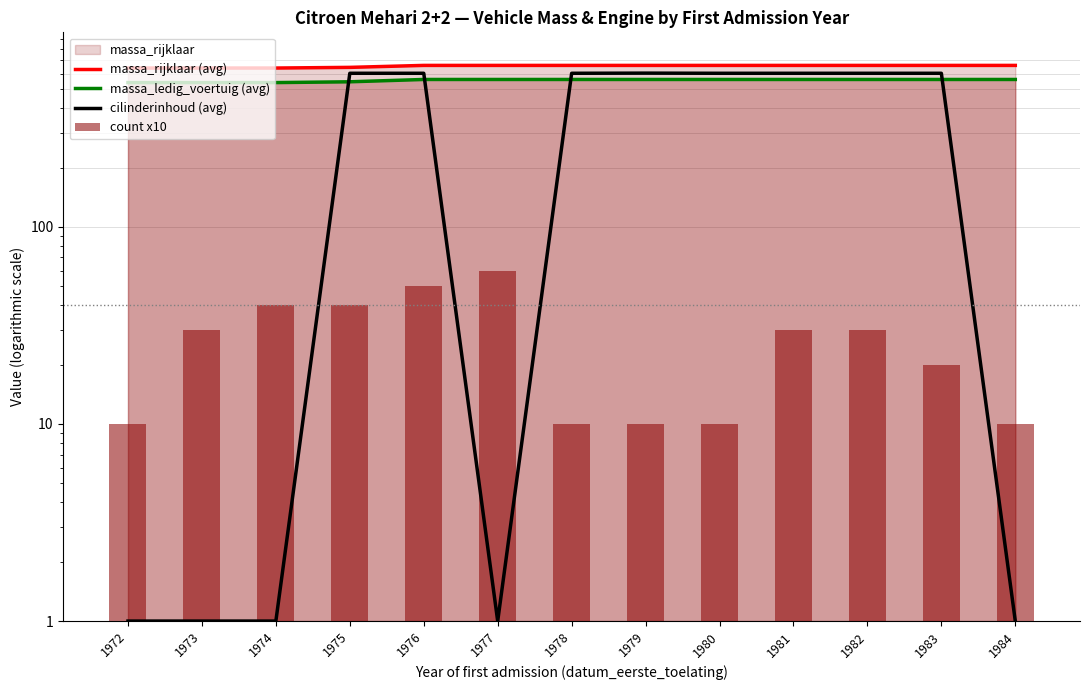

Which series has the widest spread of values?

cilinderinhoud (avg)